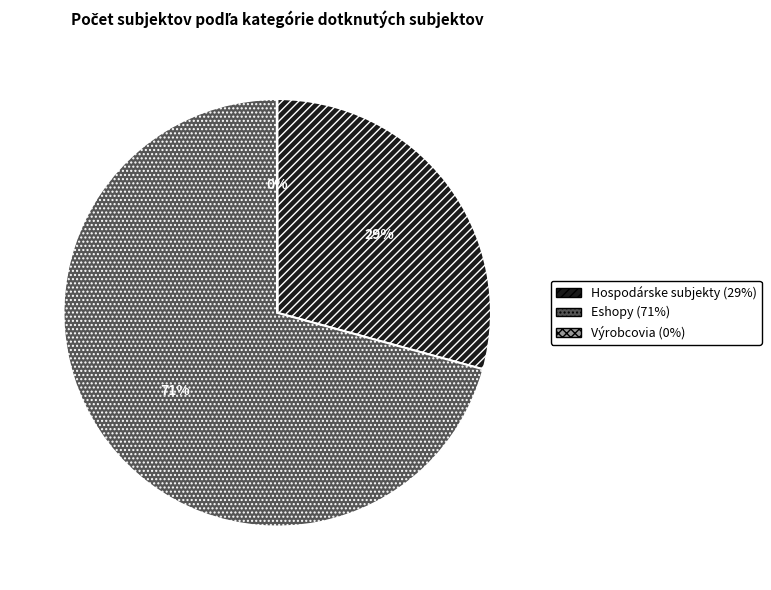

The Hospodárske subjekty slice represents 29% of the pie. True or false?

True